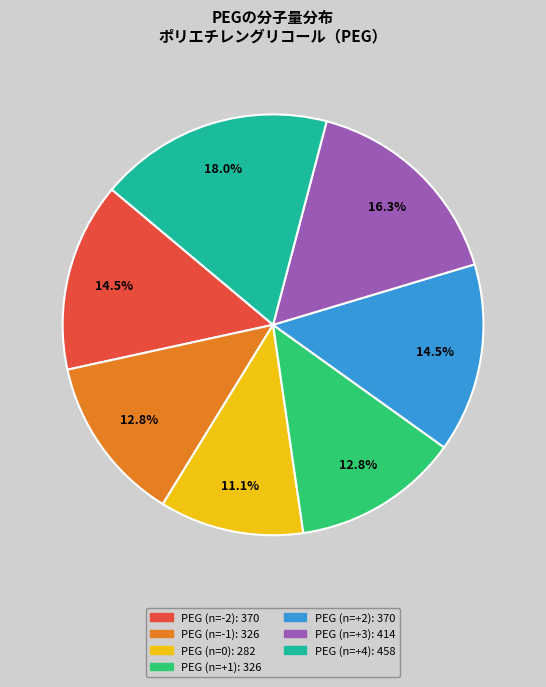

Is there any slice that represents more than half of the pie?

No